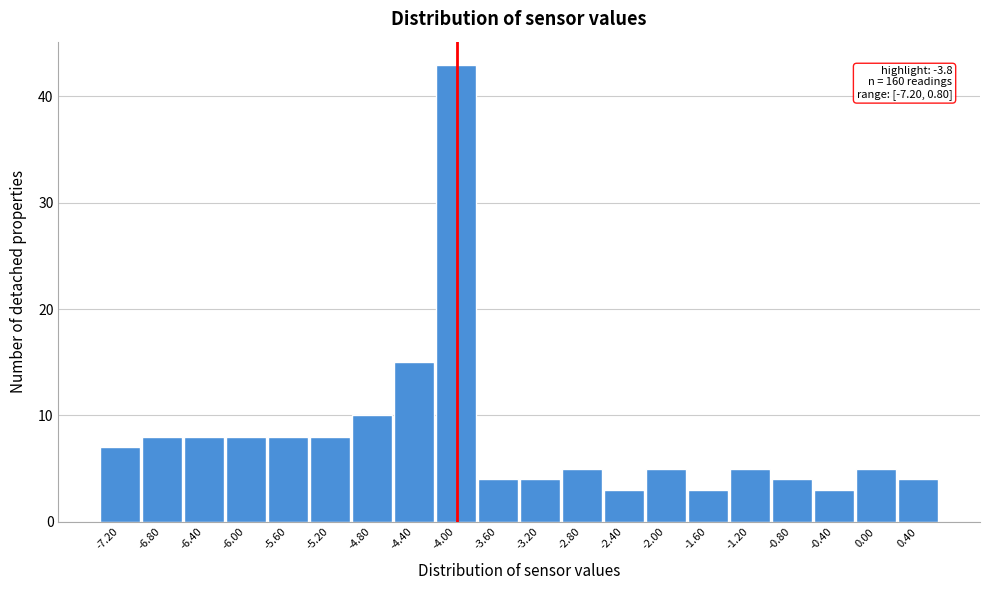

Reading right to left, what are all the values shown in this chart?

0.40=4	0.00=5	-0.40=3	-0.80=4	-1.20=5	-1.60=3	-2.00=5	-2.40=3	-2.80=5	-3.20=4	-3.60=4	-4.00=43	-4.40=15	-4.80=10	-5.20=8	-5.60=8	-6.00=8	-6.40=8	-6.80=8	-7.20=7